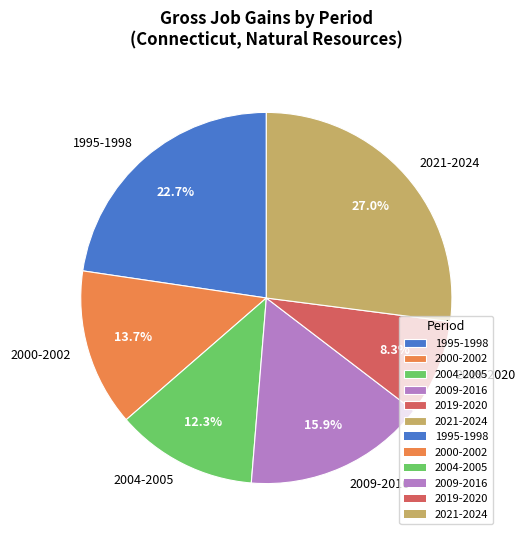

To the nearest percent, what is the average slice percentage?

17%